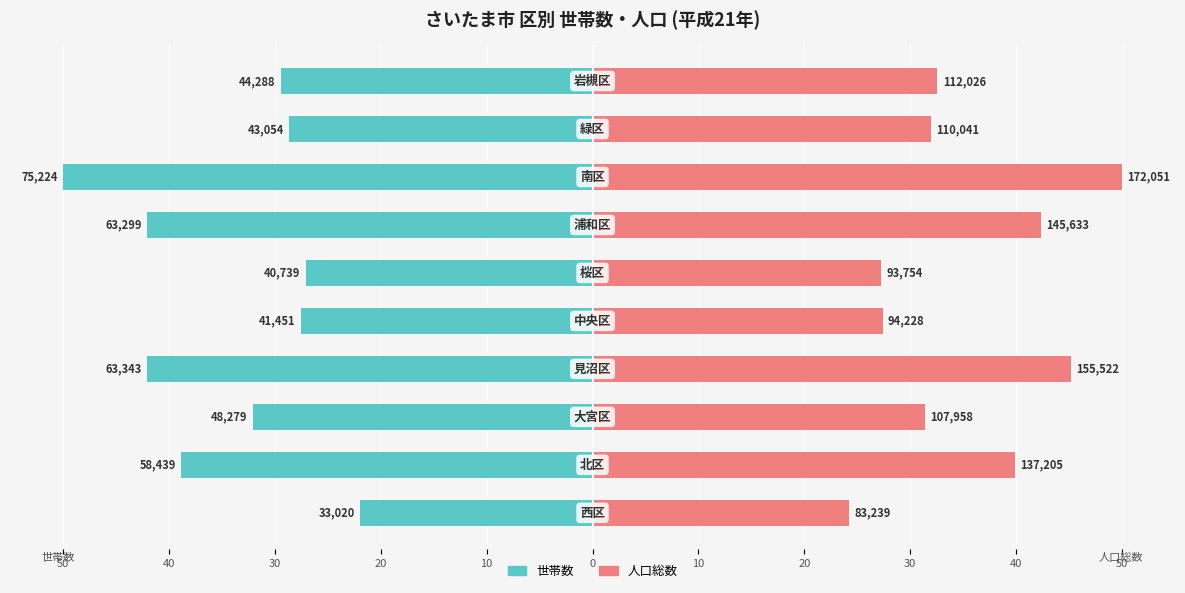

Rank the series by their average value, from highest to lowest.

人口総数, 世帯数